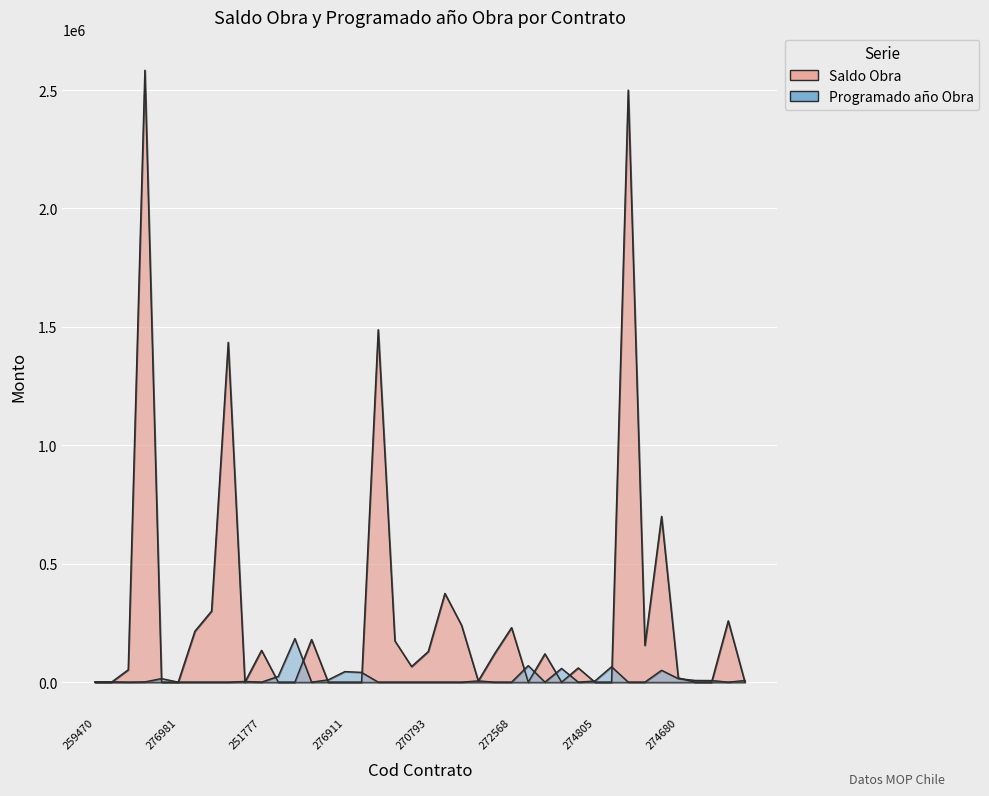

Count the number of categories in the chart.

40